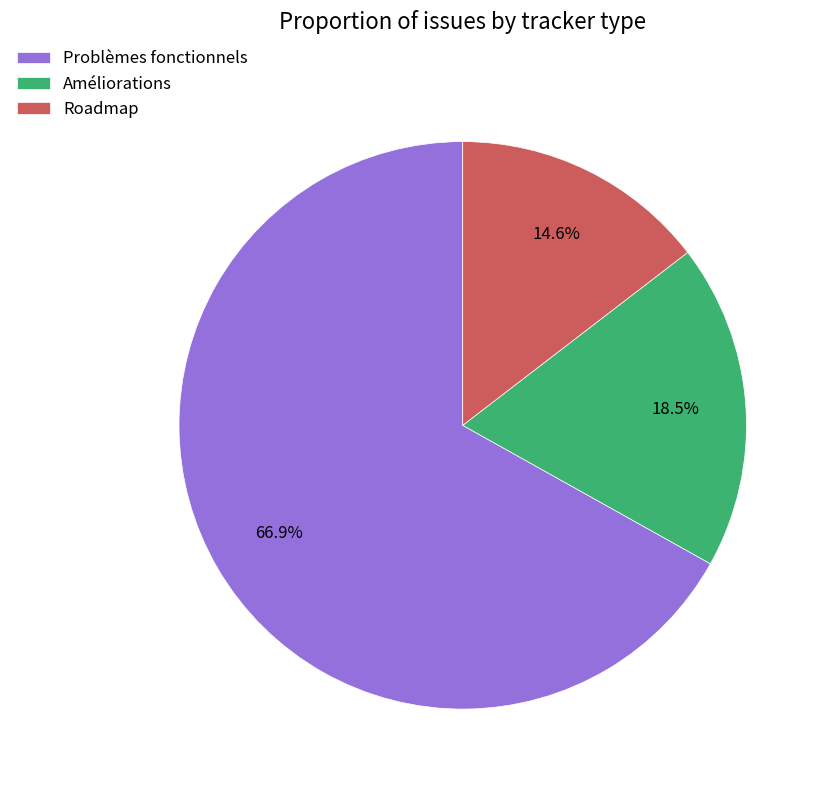

To the nearest percent, what is the average slice percentage?

33%